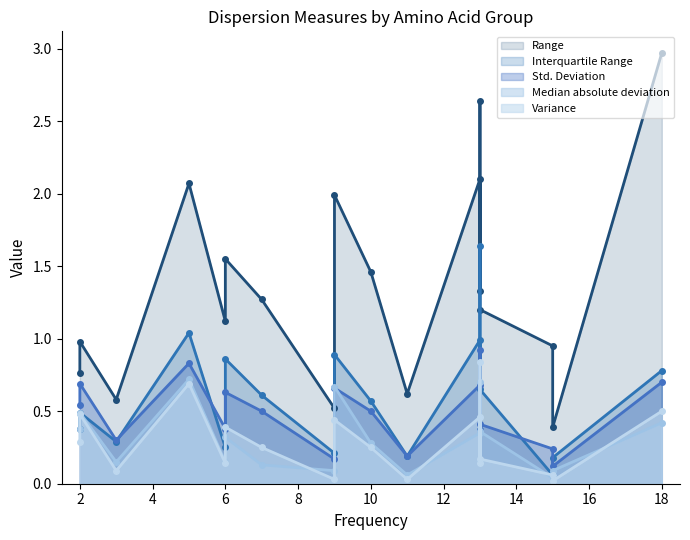

What are all the series names shown in the legend?

Range, Interquartile Range, Std. Deviation, Median absolute deviation, Variance